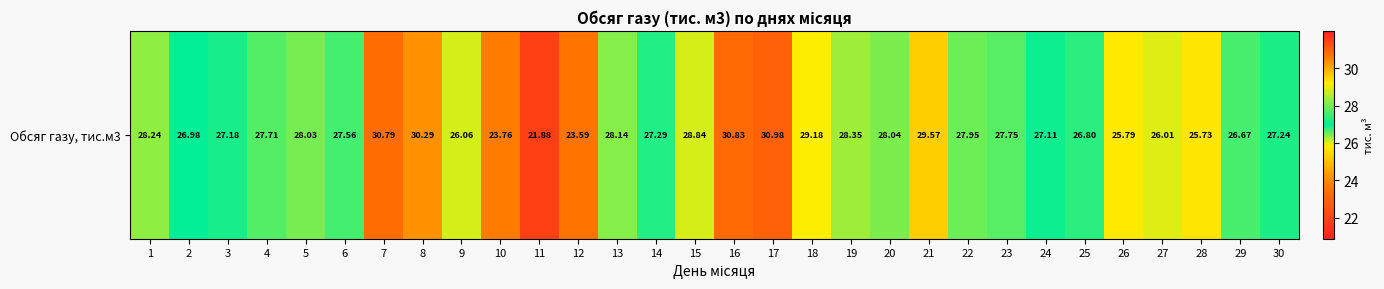

What is the average value?

27.5